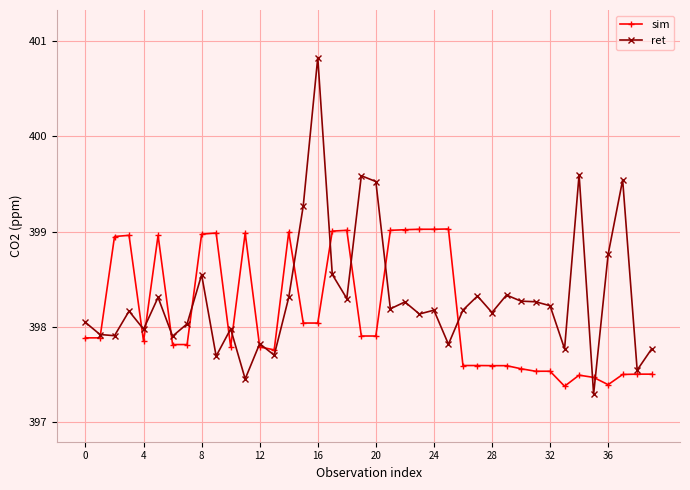

At how many categories does at least one series exceed 400?

1